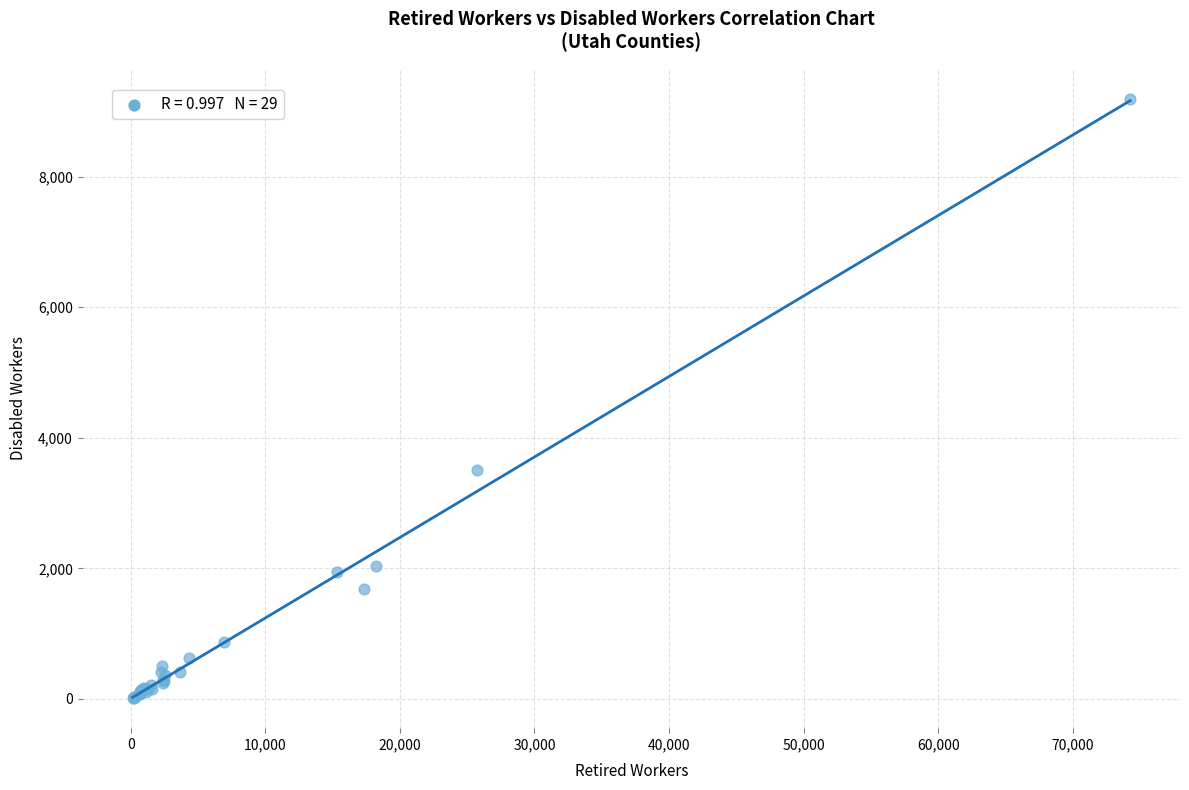

What Y value in the scatter plot is closest to 4601?

3508